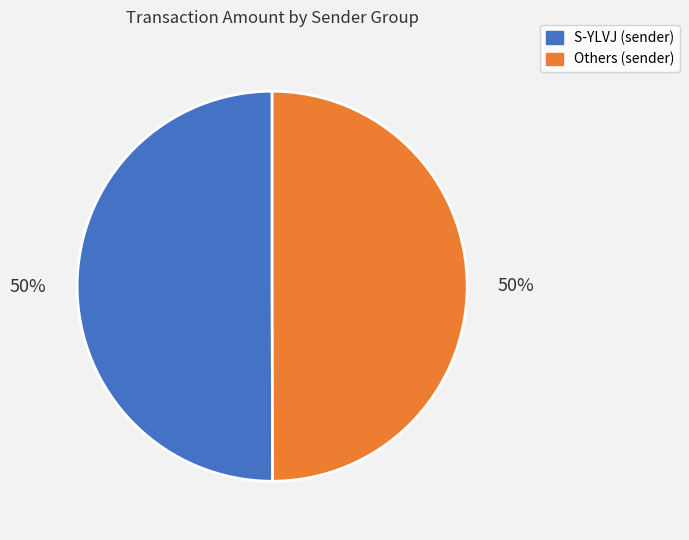

How many slices are in this pie chart?

2